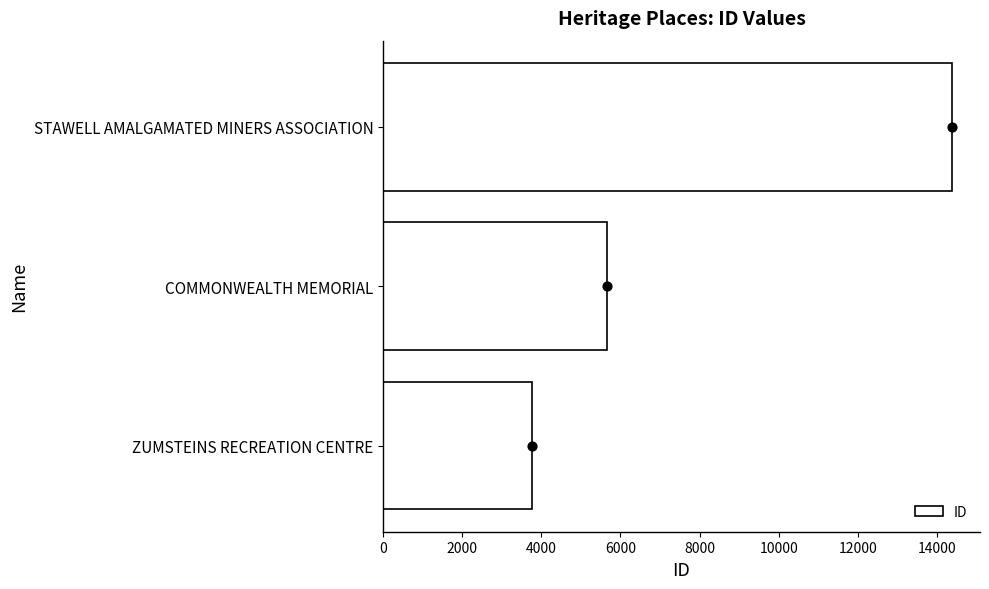

List the labels in order of ID value, smallest first.

ZUMSTEINS RECREATION CENTRE, COMMONWEALTH MEMORIAL, STAWELL AMALGAMATED MINERS ASSOCIATION